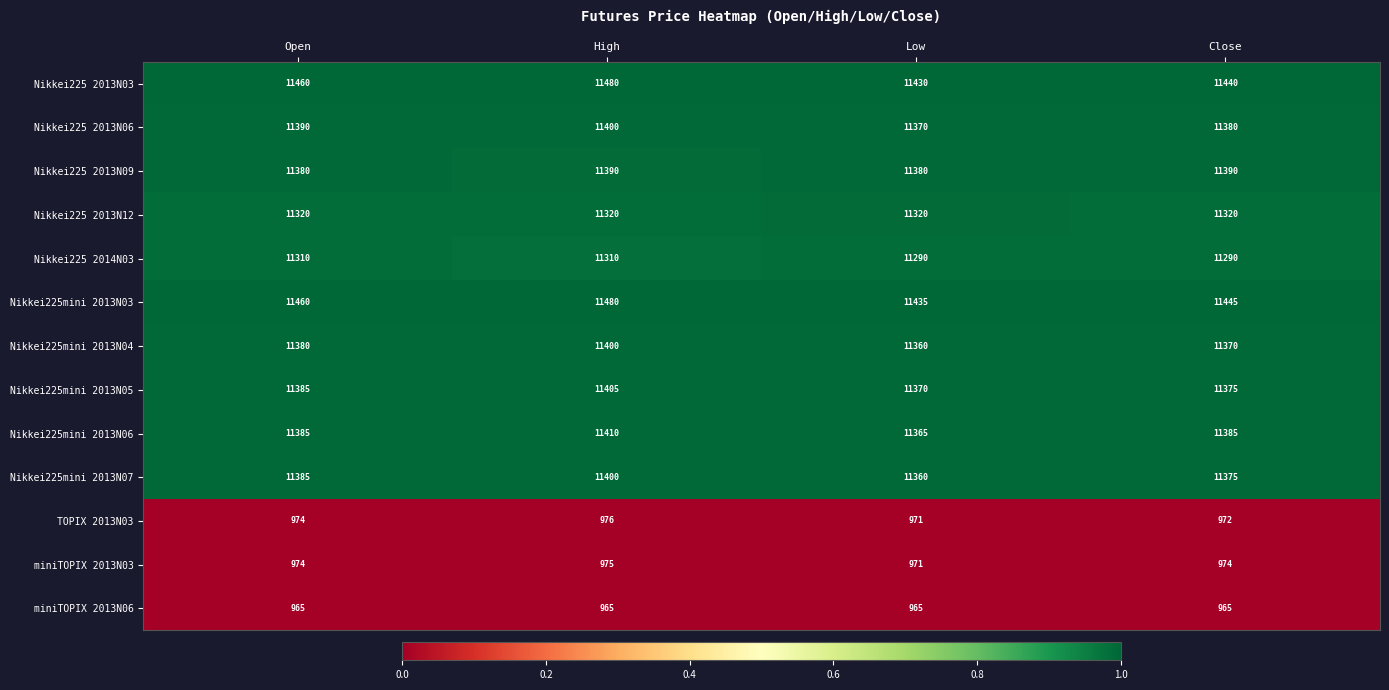

Which label corresponds to the largest value in the chart?

High